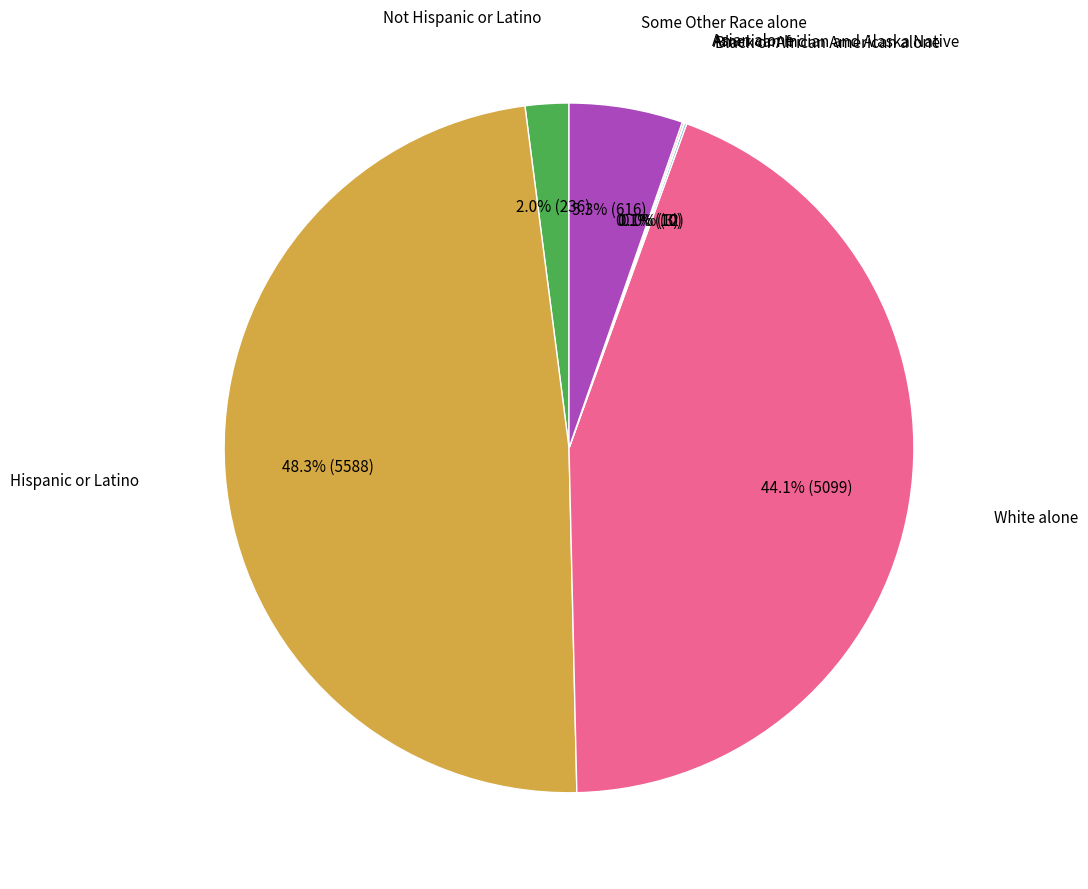

Rank the categories by value from highest to lowest.

Hispanic or Latino, White alone, Some Other Race alone, Not Hispanic or Latino, Black or African American alone, Asian alone, American Indian and Alaska Native